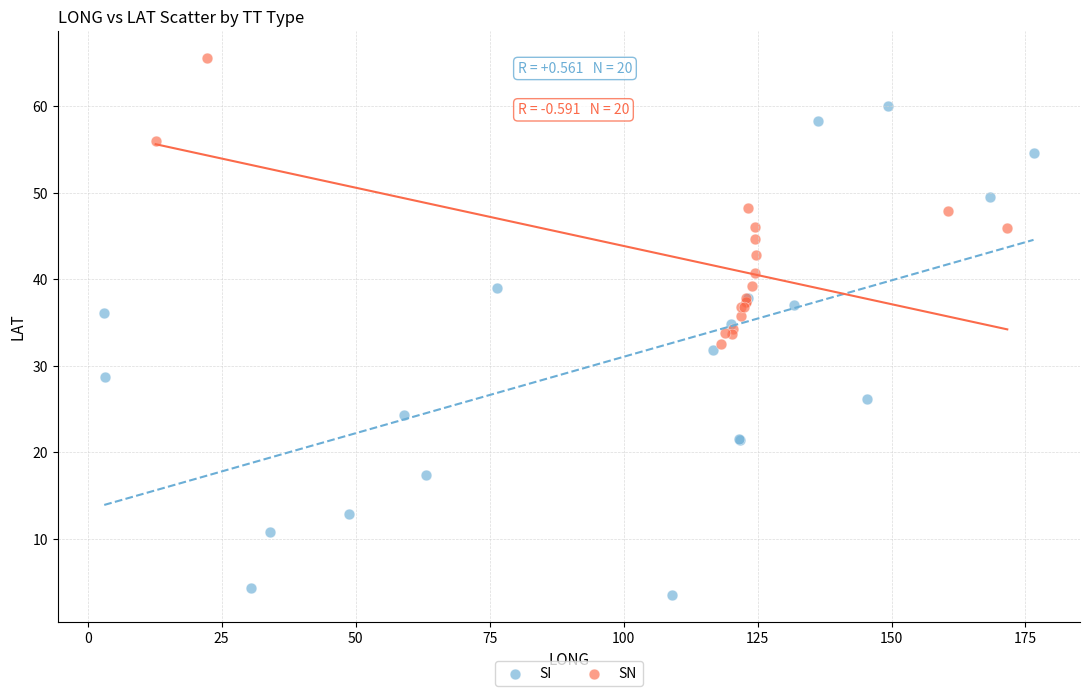

Which series reaches the minimum Y coordinate?

SI